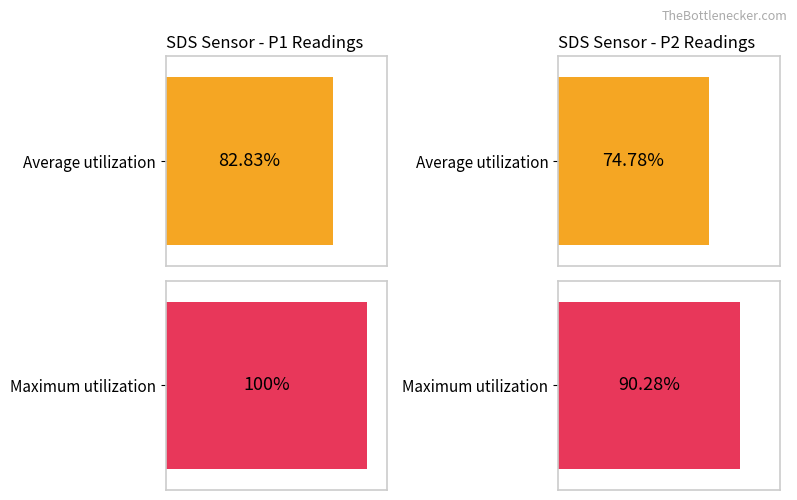

How many bars are there in total?

4